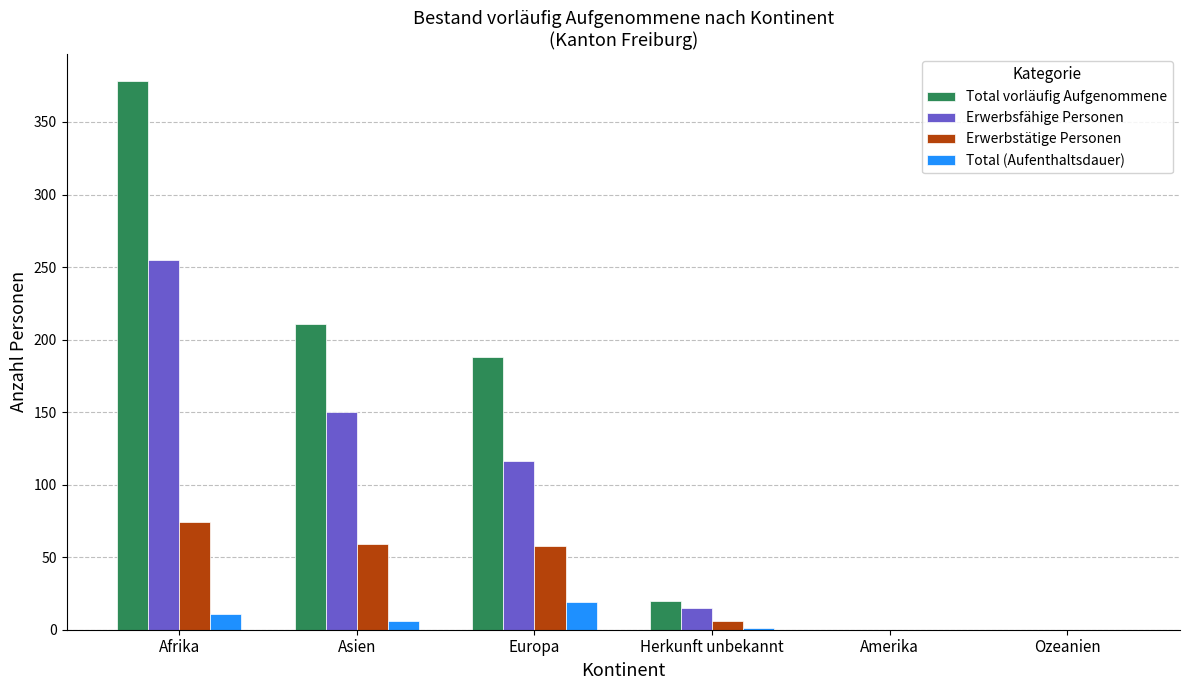

What is the average value of the Erwerbsfähige Personen series?

89